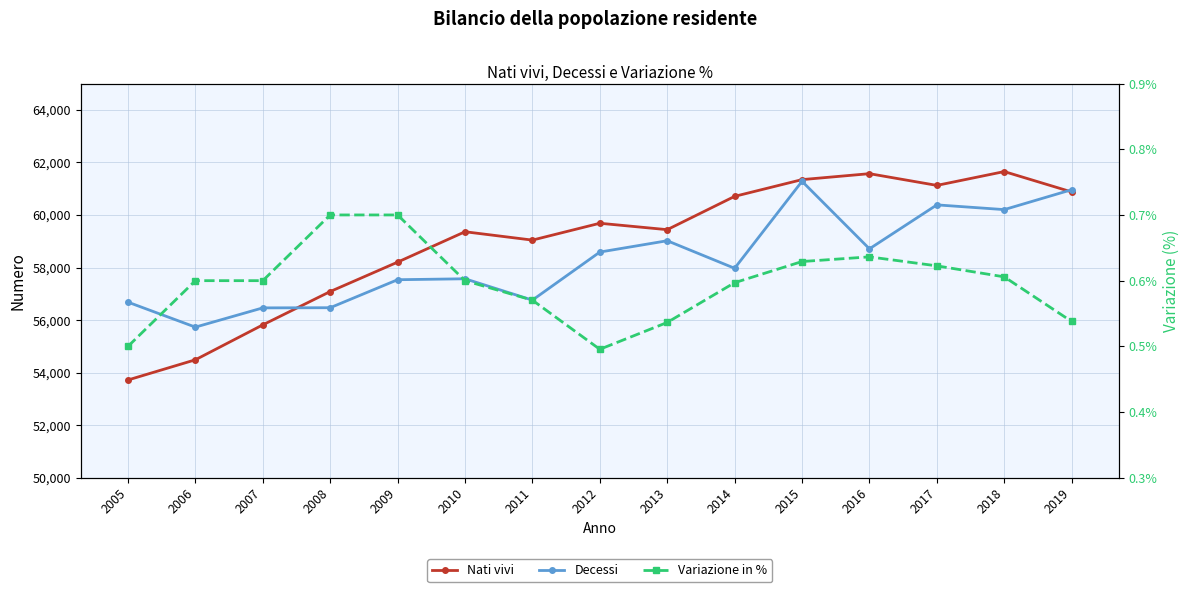

Which series has the largest range (max minus min)?

Nati vivi